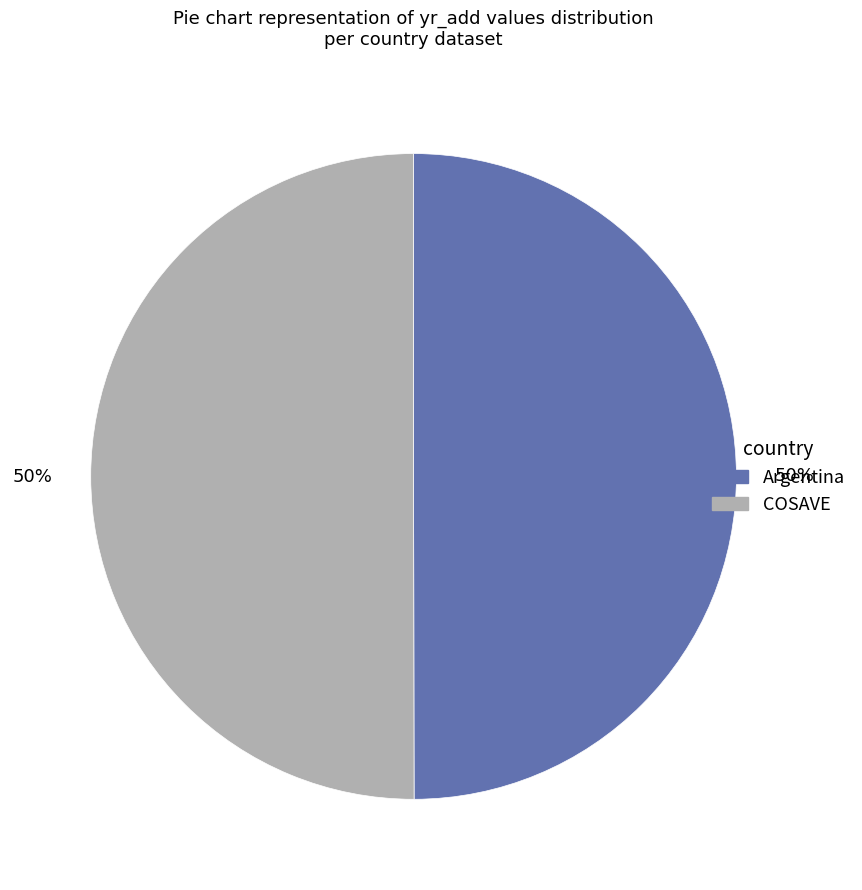

To the nearest percent, what is the average slice percentage?

50%